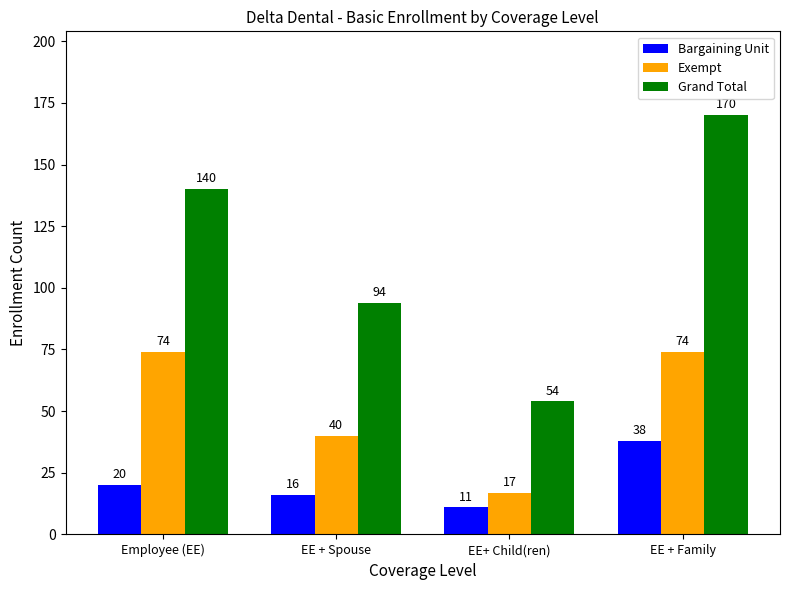

What is the label of the 1st bar from the right?

EE + Family